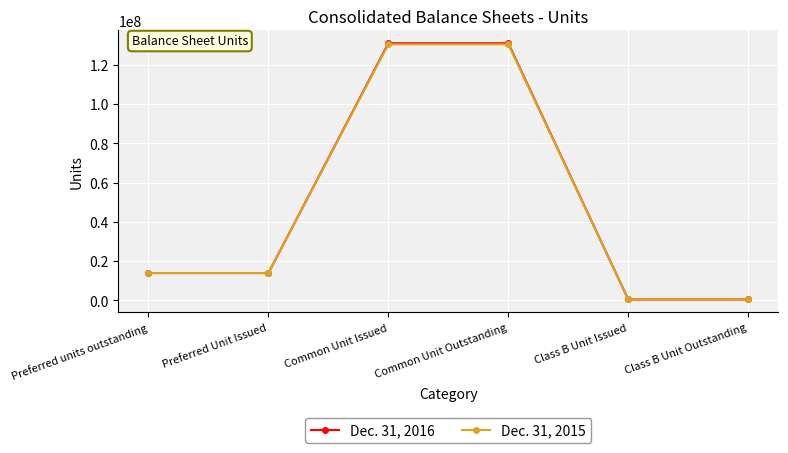

Which series has the largest range (max minus min)?

Dec. 31, 2016